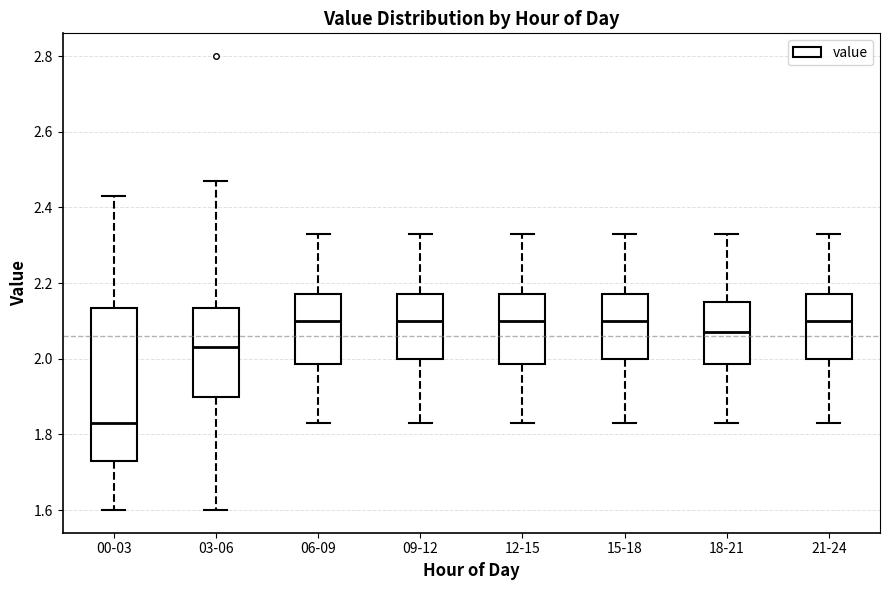

Which box is the tallest, from its lower edge to its upper edge?

00-03